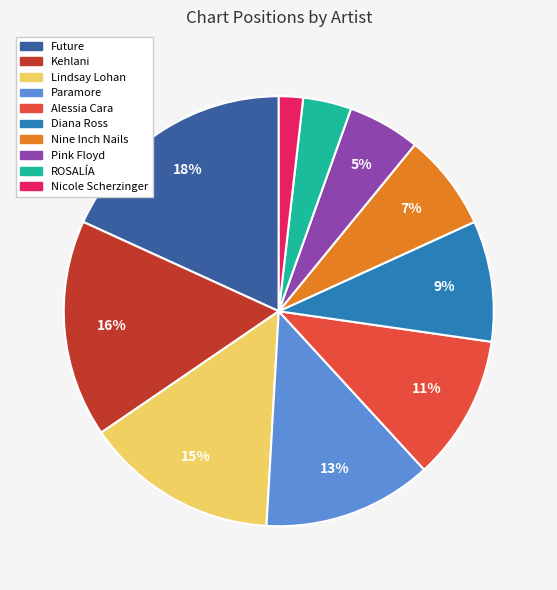

To the nearest percent, what is the difference between the largest and smallest slice percentages?

16%